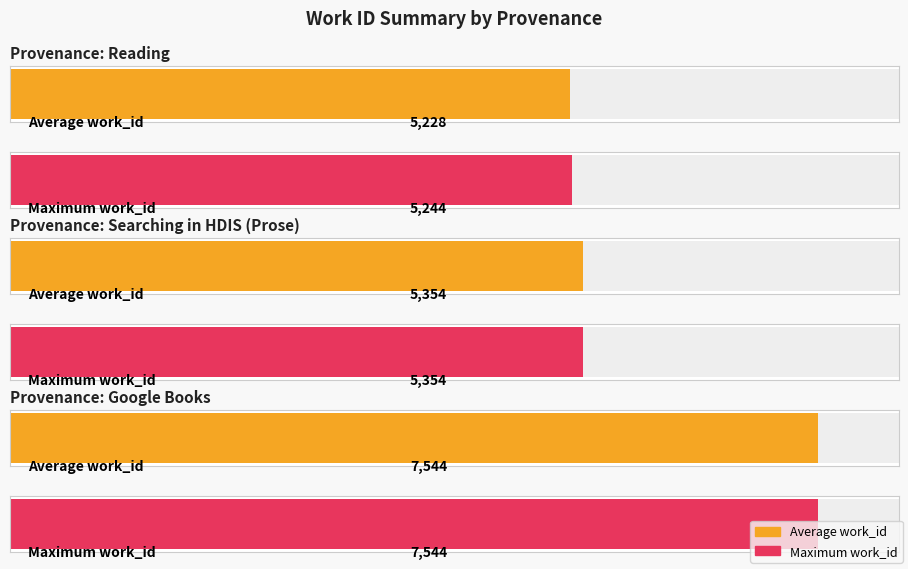

Which category has the highest value in the Maximum utilization series?

Google Books